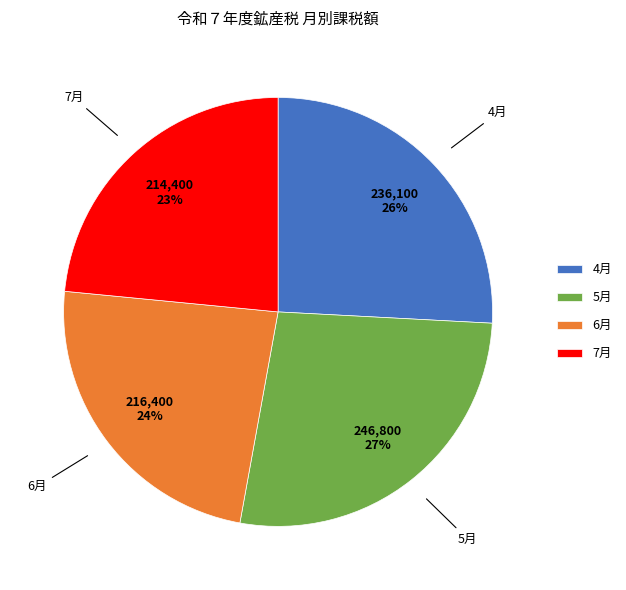

To the nearest percent, what is the average slice percentage?

25%